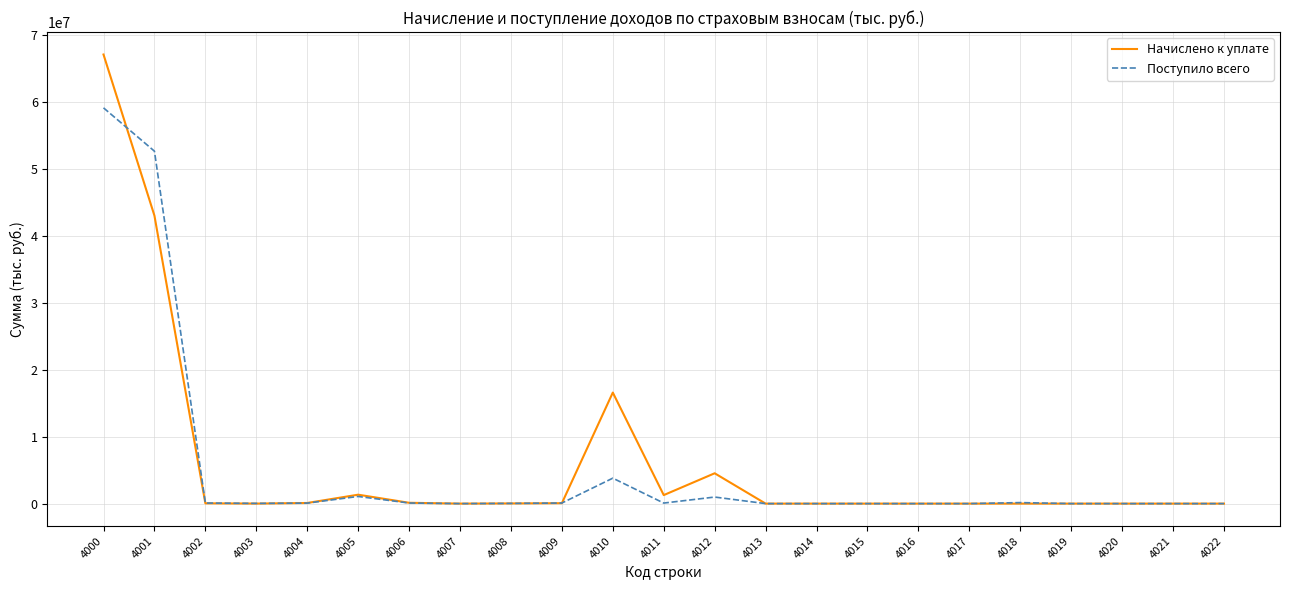

What is the sum of the Поступило всего values at 4019 and 4007?

52